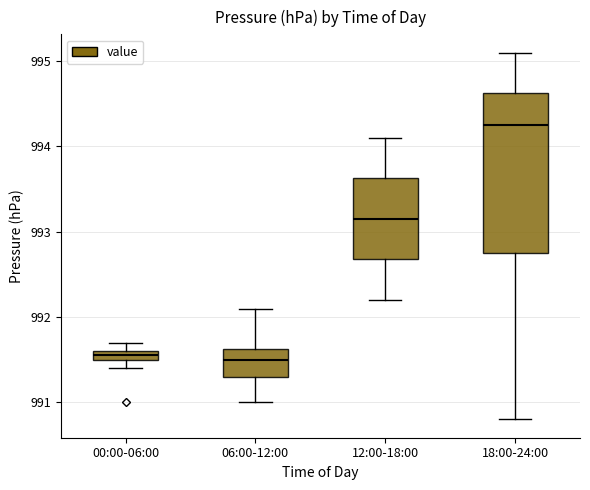

Where is the upper edge of the box for 00:00-06:00 on the y-axis? The values are not printed on the chart, so give them approximately, as read against the axis.

991.6